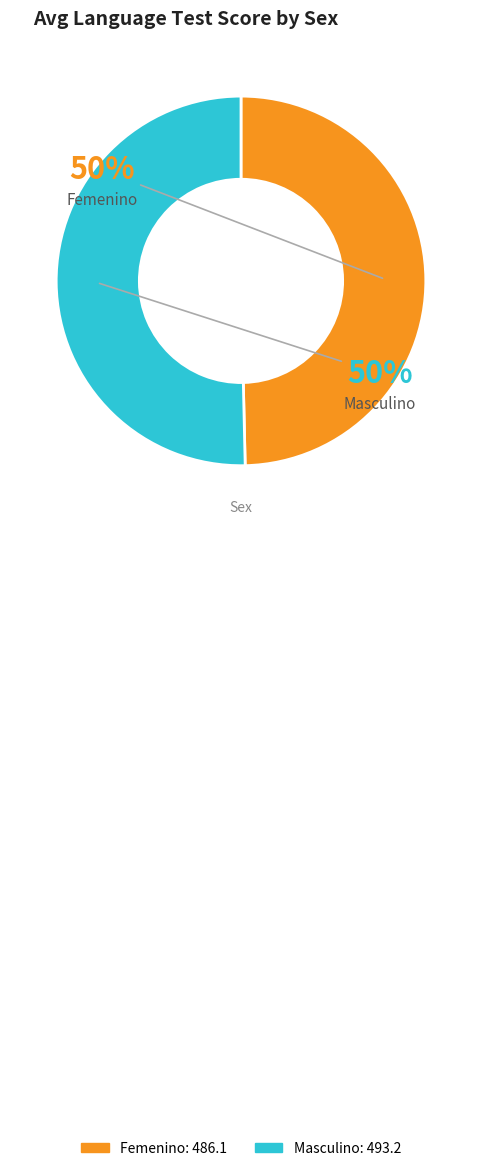

True or false: Masculino accounts for 63% of the total.

False